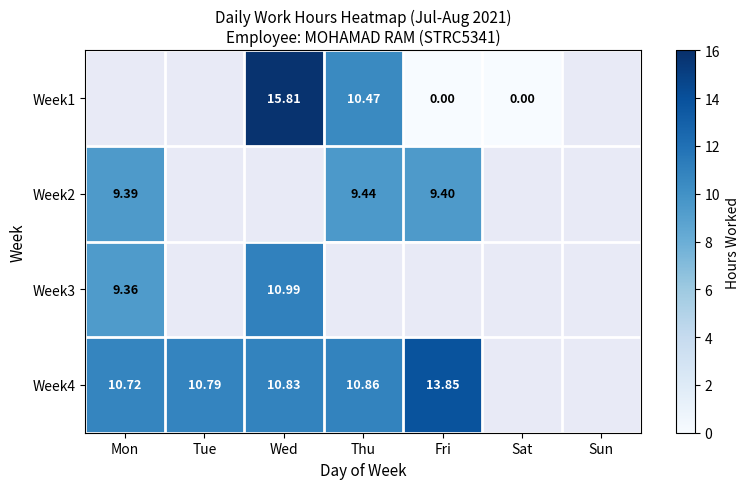

How many categories are shown in the chart?

7